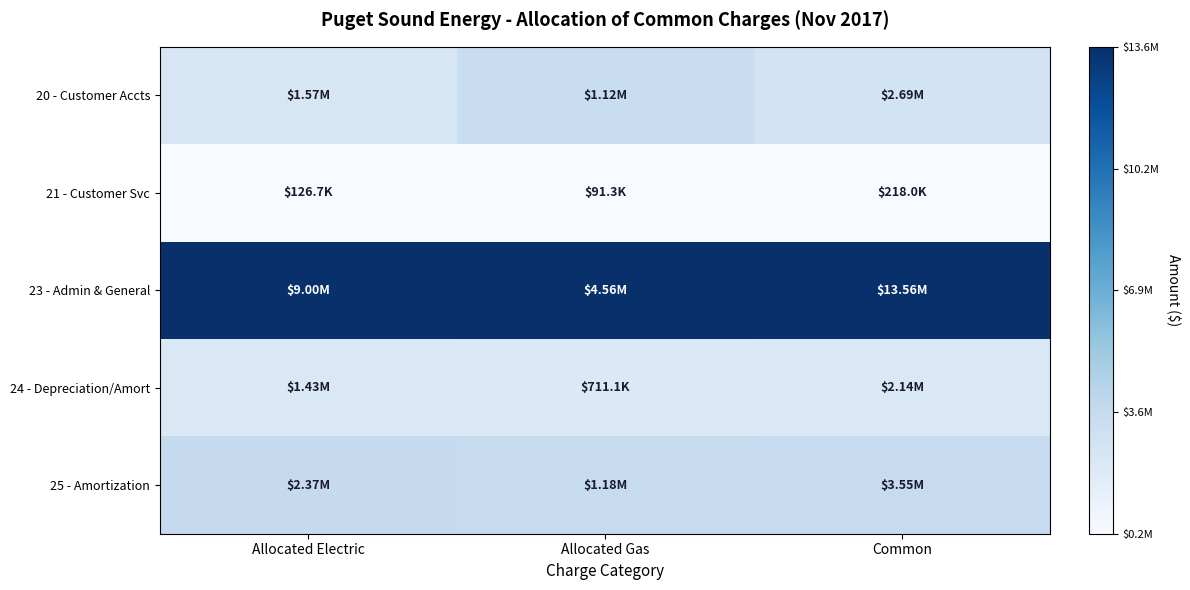

Reading left to right, what are all the values shown in this chart?

20 - Customer Accts: Allocated Electric=0.2	Allocated Gas=0.2	Common=0.2
21 - Customer Svc: Allocated Electric=0.0	Allocated Gas=0.0	Common=0.0
23 - Admin & General: Allocated Electric=1.0	Allocated Gas=1.0	Common=1.0
24 - Depreciation/Amort: Allocated Electric=0.1	Allocated Gas=0.1	Common=0.1
25 - Amortization: Allocated Electric=0.3	Allocated Gas=0.2	Common=0.2